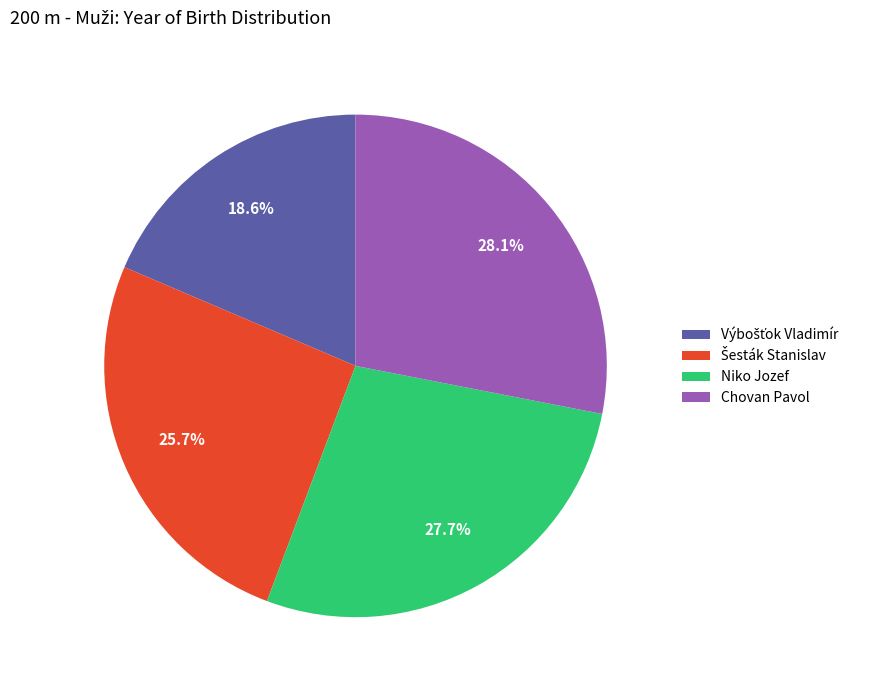

How much of the chart is everything except Chovan Pavol?

71.9%